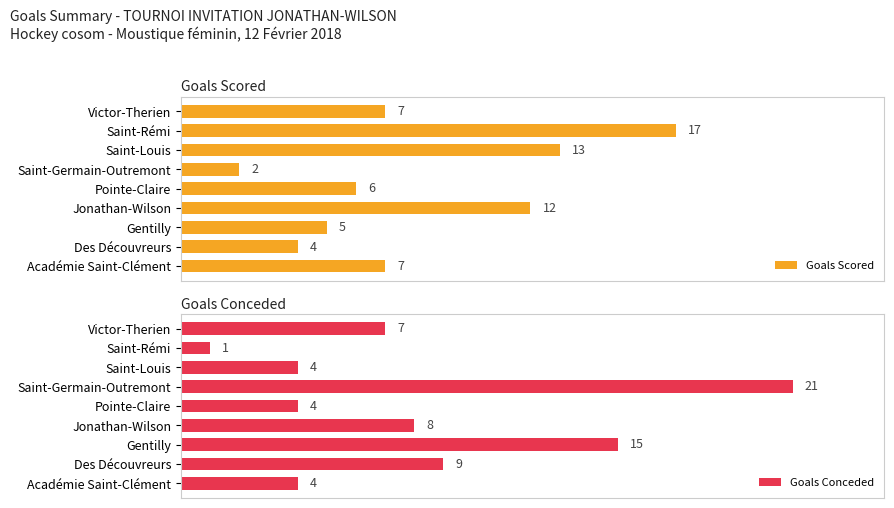

Which category has the highest value in the Goals Scored series?

Saint-Rémi